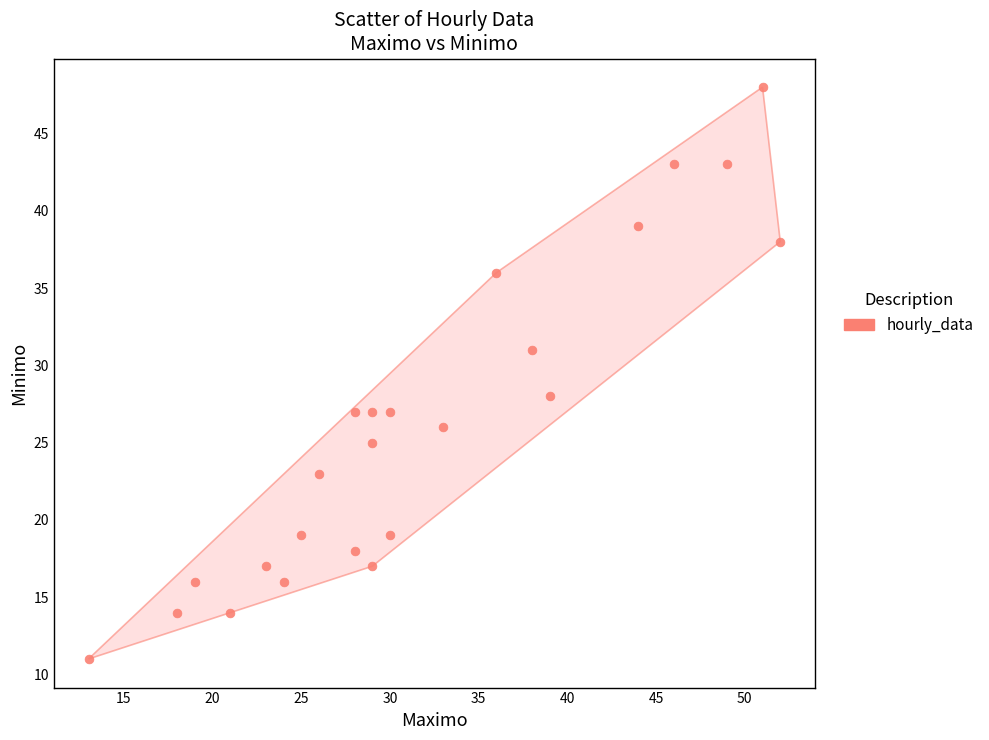

What Y value in the scatter plot is closest to 29?

28